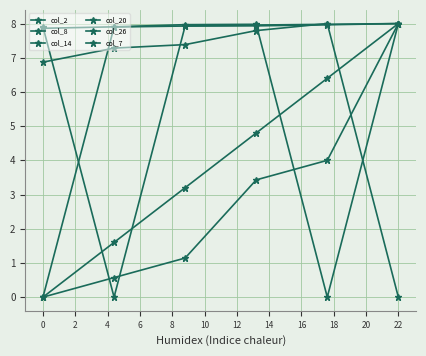

How many intersections are there between col_14 and col_20?

4